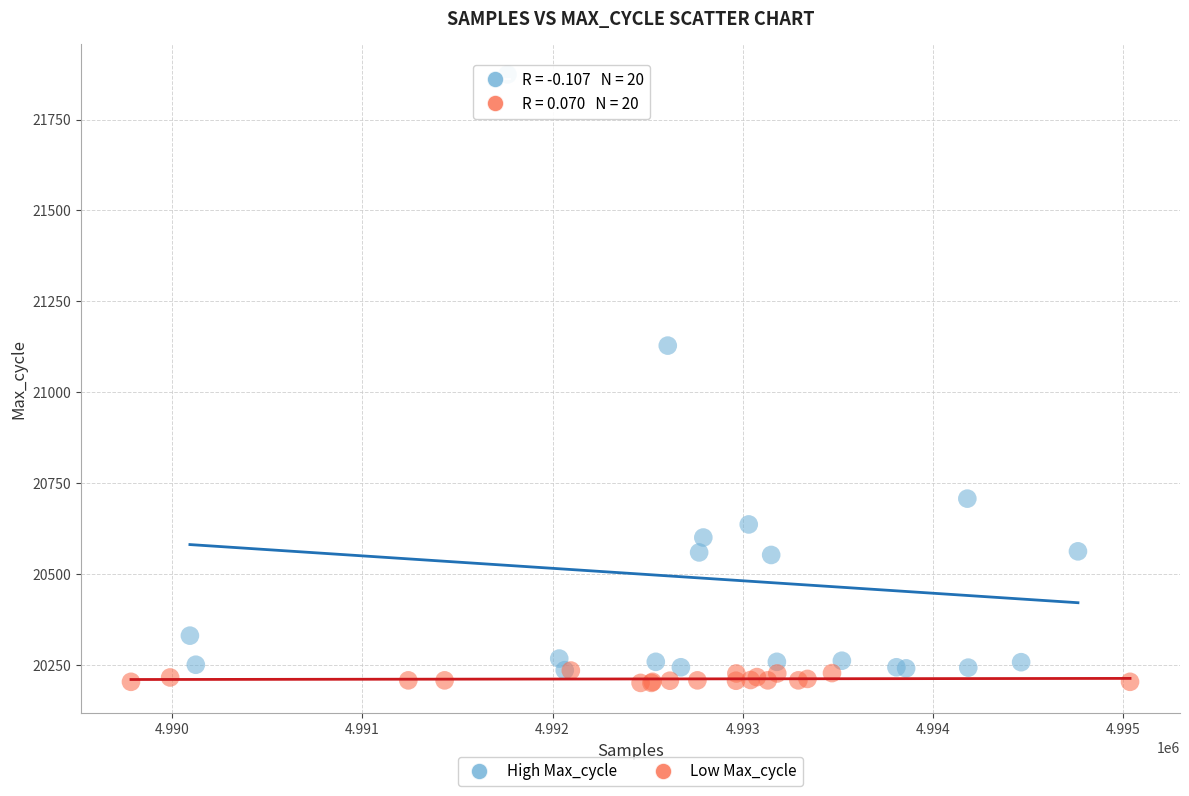

Which series has the widest spread of Y values?

High Max_cycle